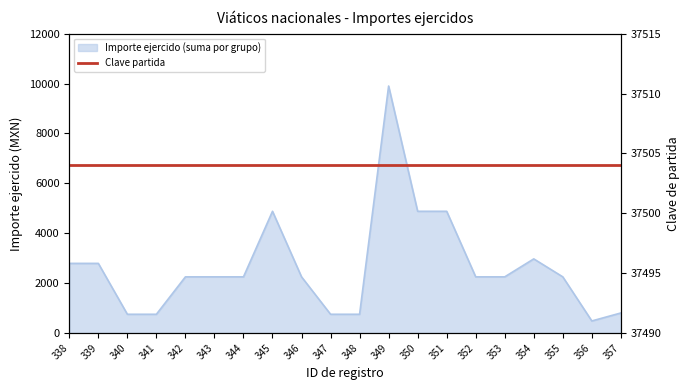

Is it true that the value at 342 is 781.1?

False